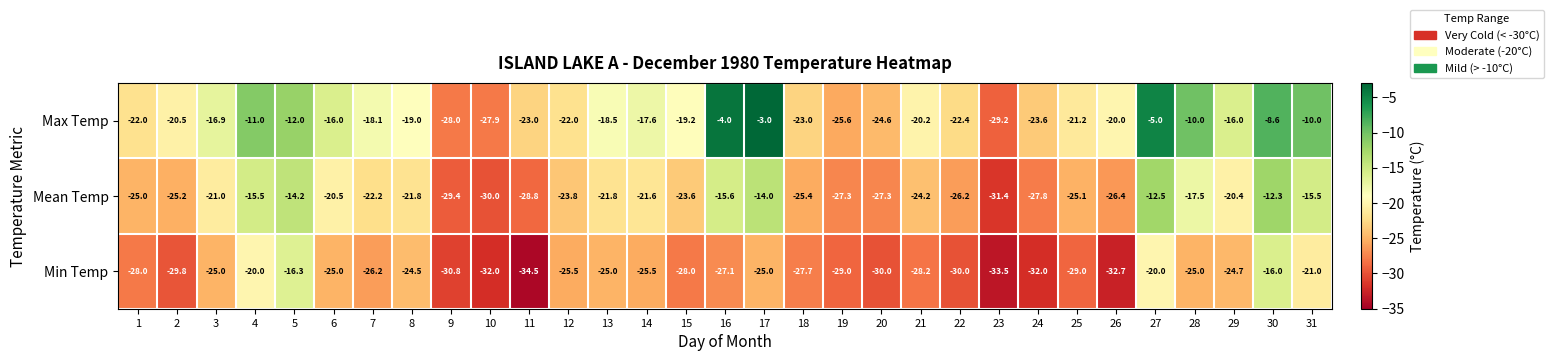

How many data points does each series have?

31